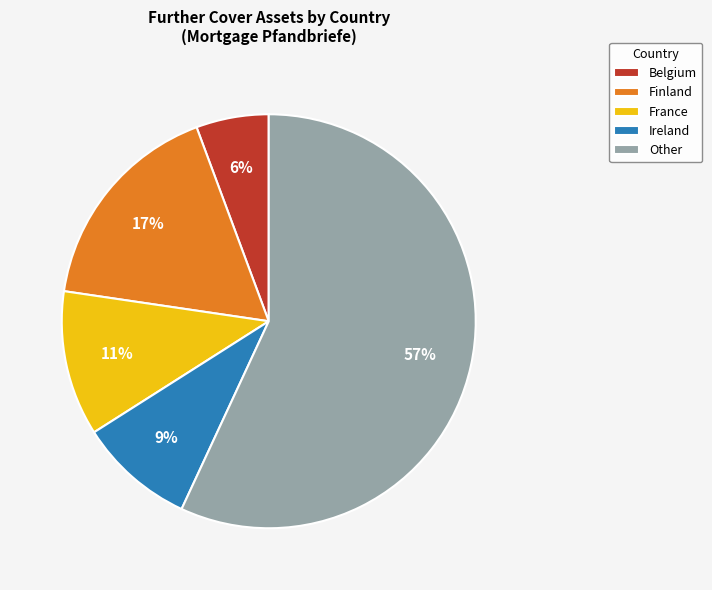

What is the ratio of the value at Ireland to the value at France?

0.8